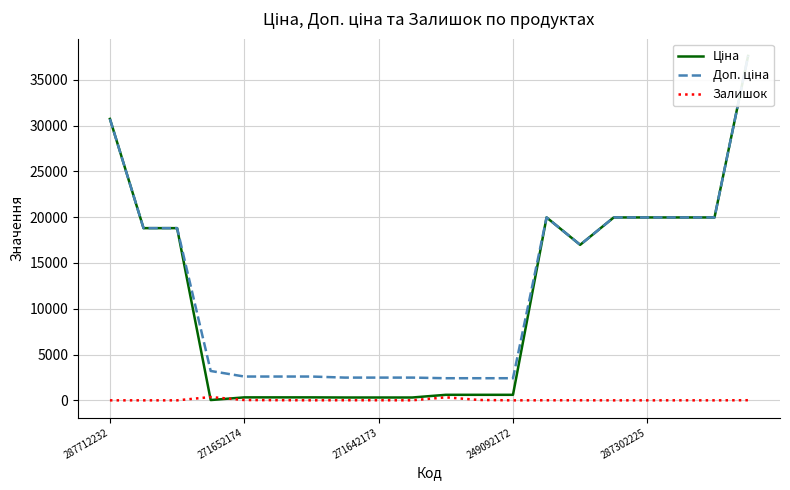

What is the label of the 4th point from the left?

249092172